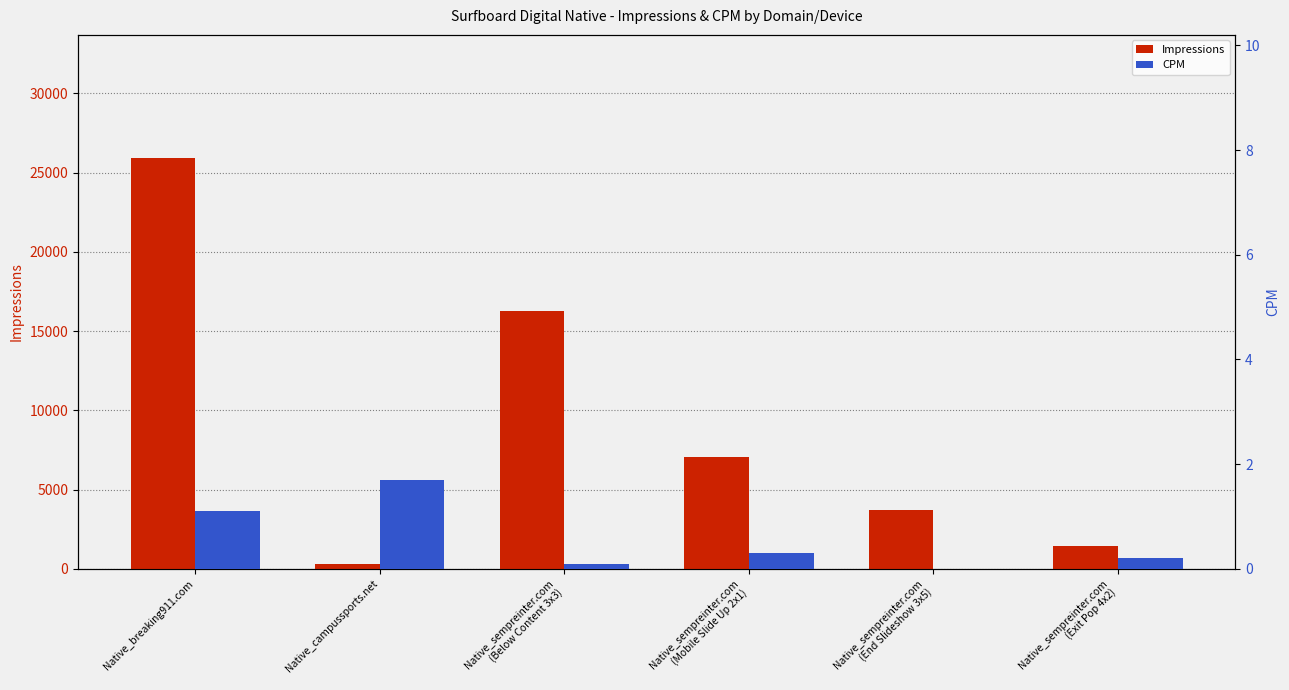

The Impressions series shows 10266.0 at Native_sempreinter.com
(Below Content 3x3). True or false?

False